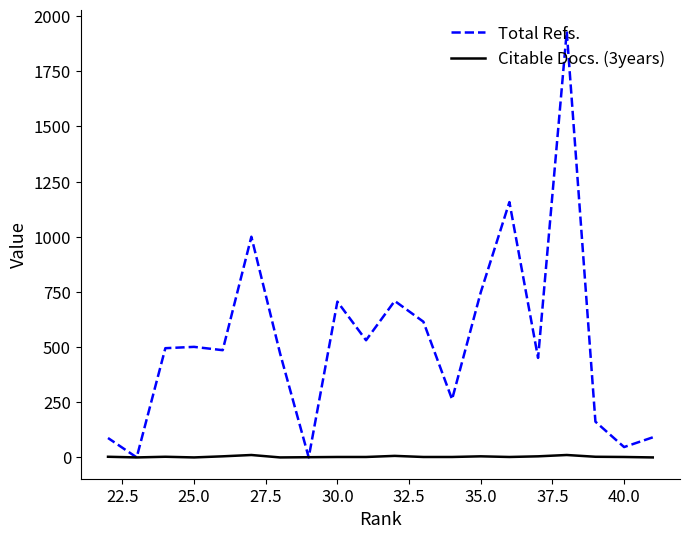

At how many categories does at least one series exceed 1358?

1